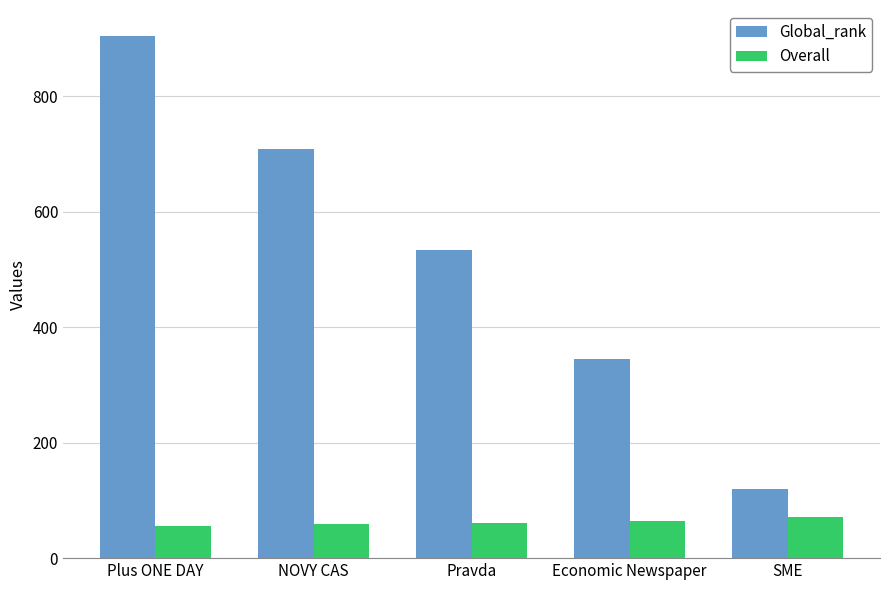

What is the minimum value shown in the chart?

56.5